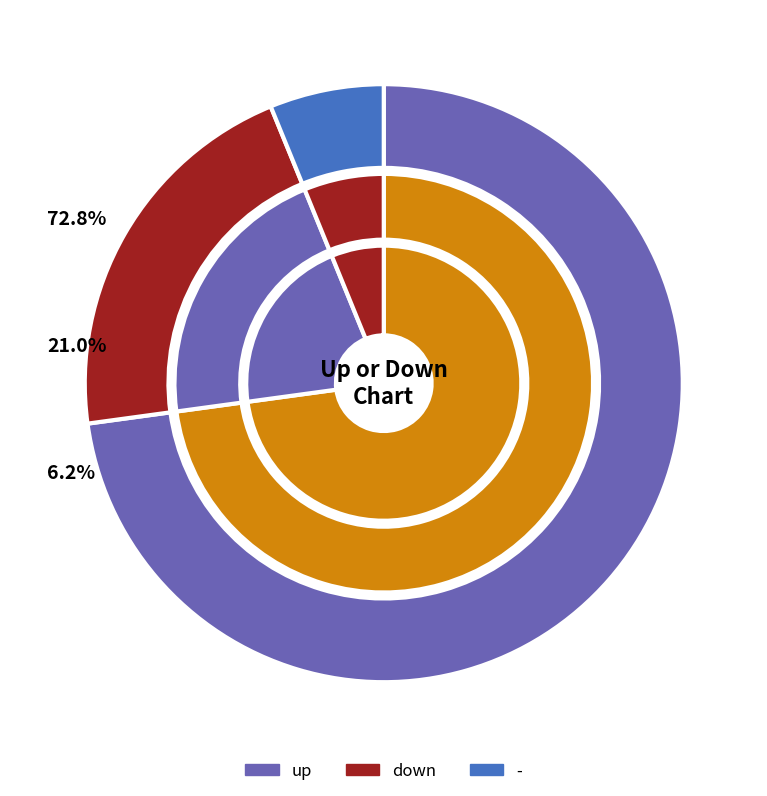

What is the smallest slice in the pie chart?

-